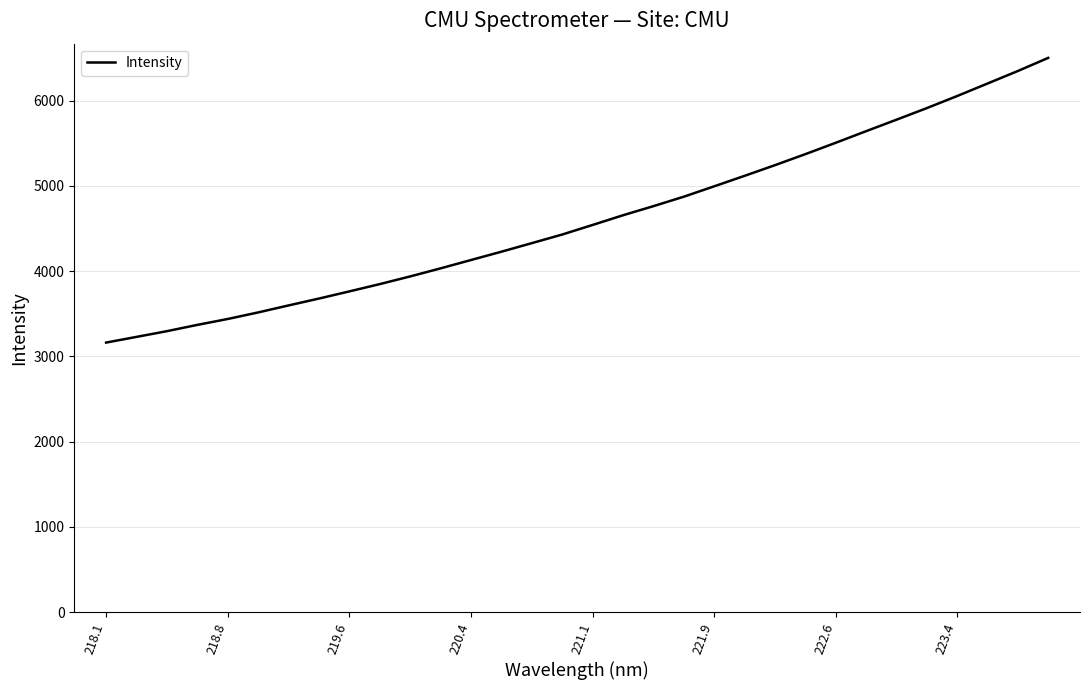

What is the maximum value shown in the chart?

6500.0